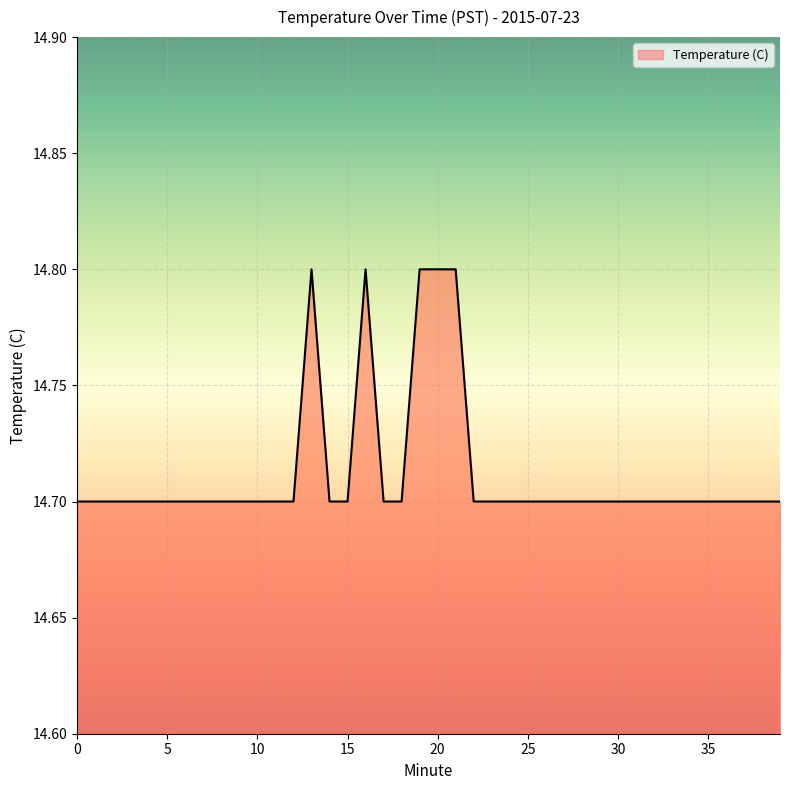

What is the smallest value displayed?

14.7